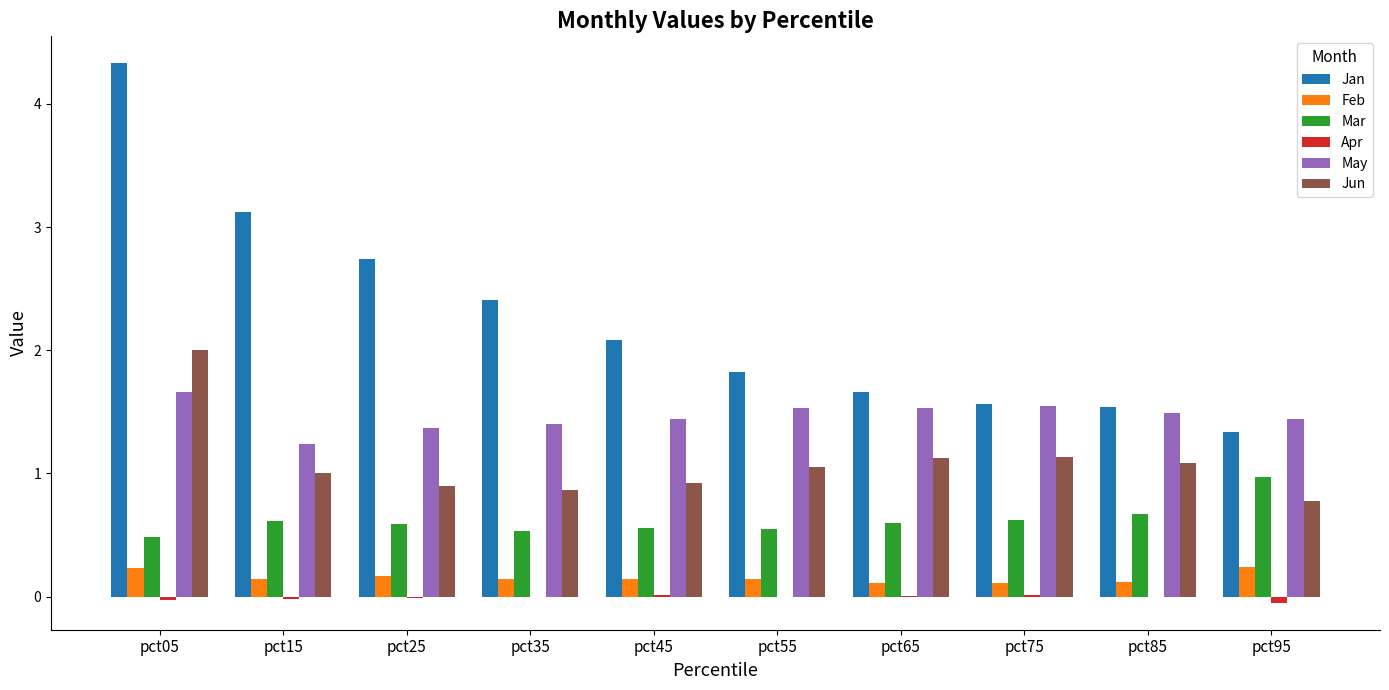

What is the sum of all Mar values?

6.2